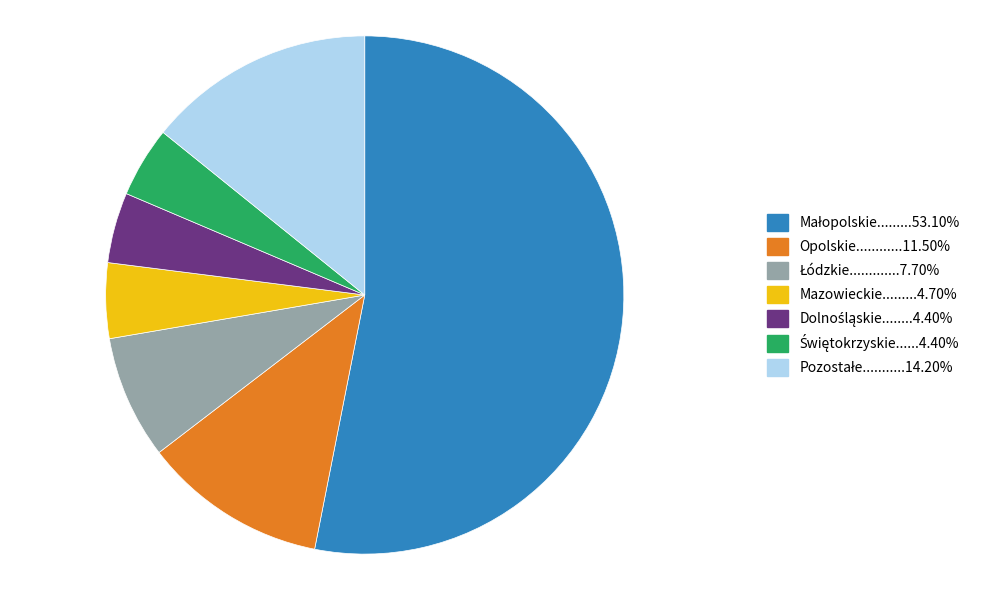

Does any single category account for the majority?

Yes